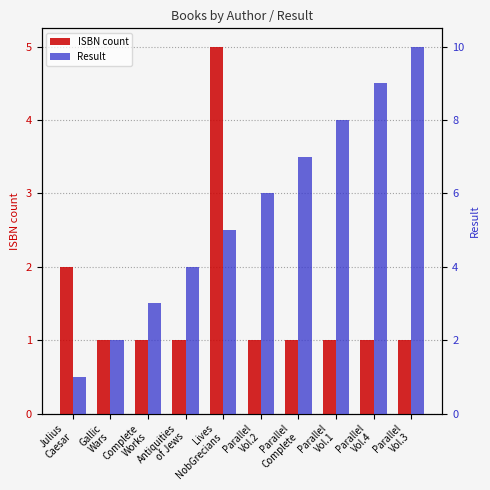

What is the label of the 1st bar from the right?

Parallel
Vol.3